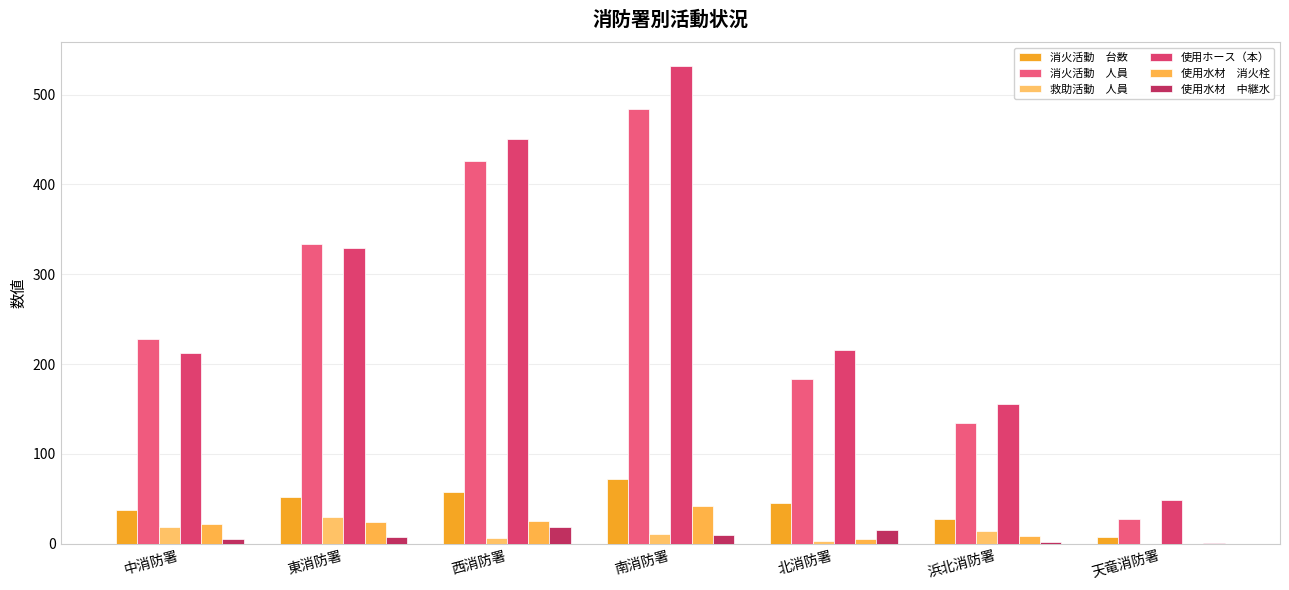

Is it true that 使用水材　消火栓 equals 0 at 天竜消防署?

True